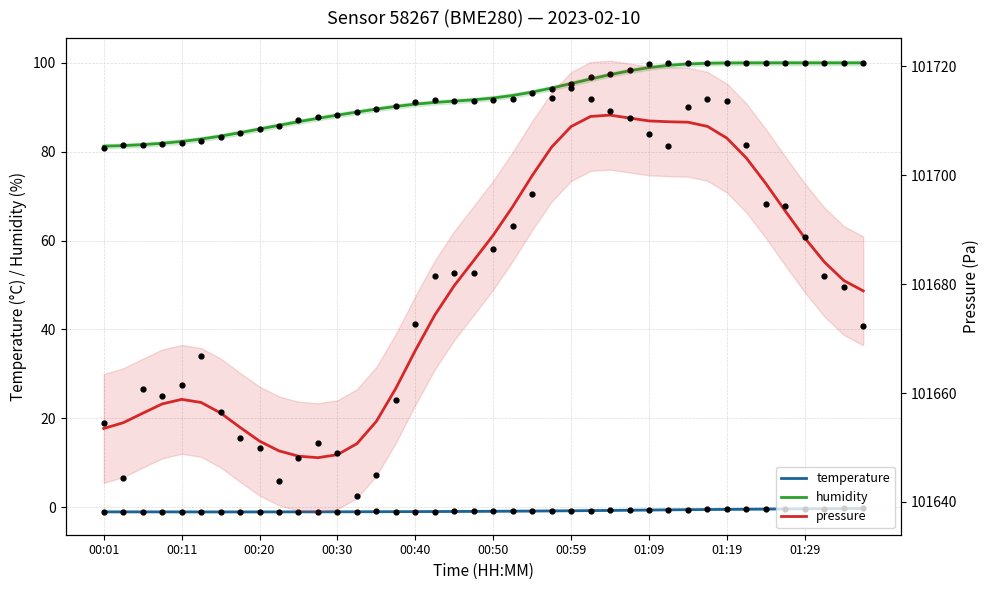

At how many categories does at least one series exceed 55273?

40